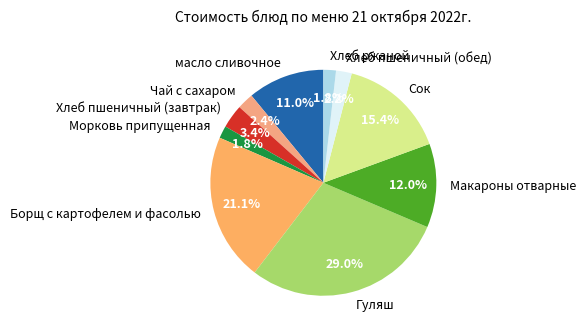

To the nearest percent, what is the average slice percentage?

10%